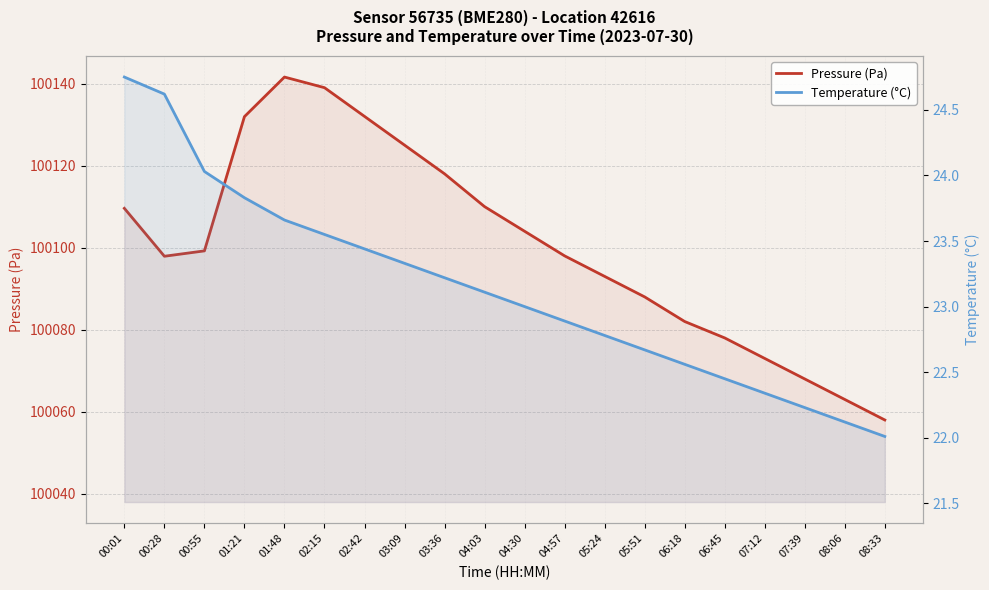

What are all the series names shown in the legend?

Pressure (Pa), Temperature (°C)